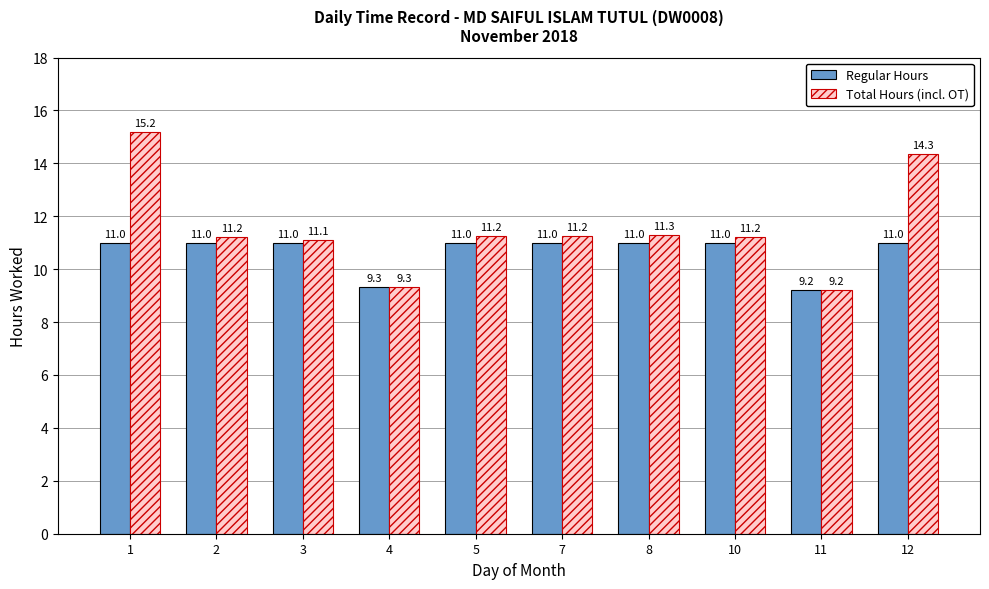

Rank the series by their maximum value, from lowest to highest.

Regular Hours, Total Hours (incl. OT)